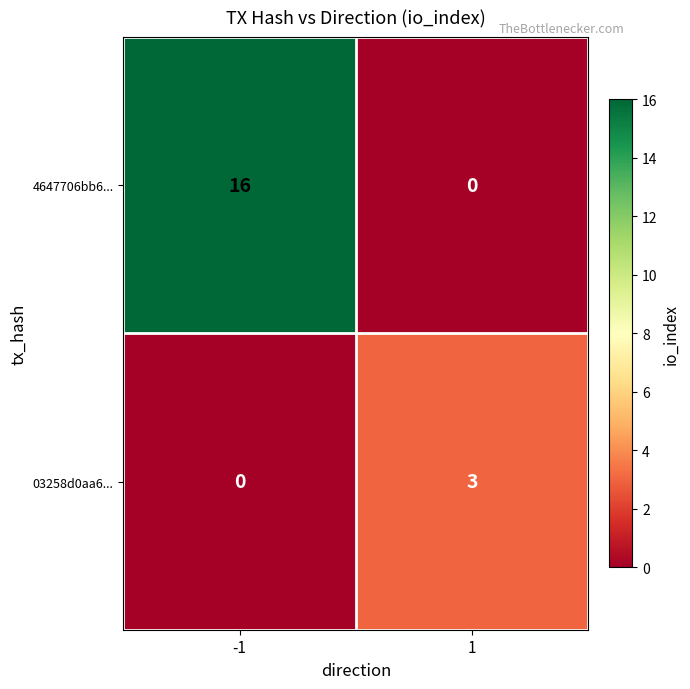

Which series changed the most between -1 and 1?

4647706bb6...